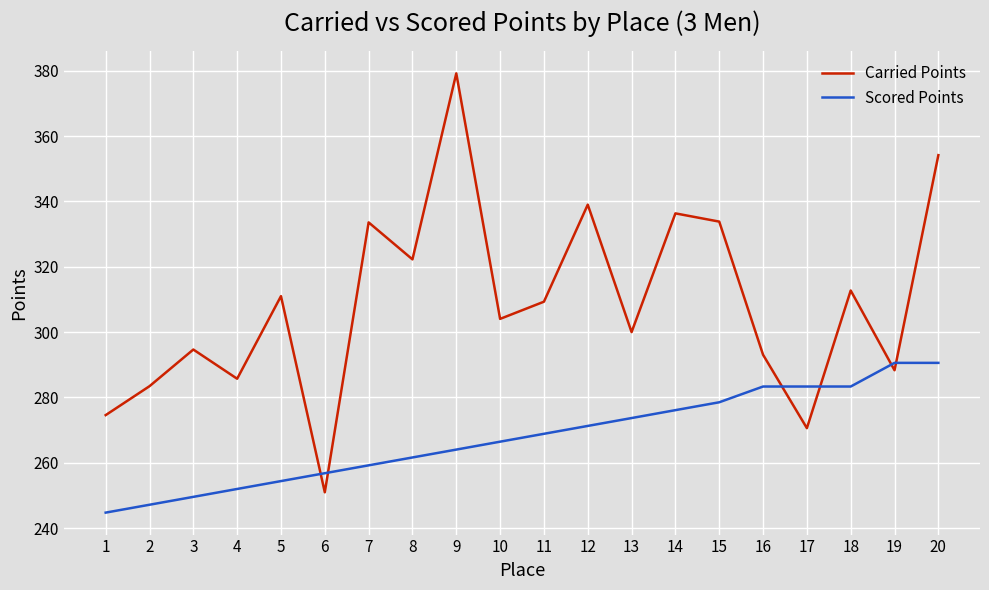

What is the minimum value for Carried Points?

251.0